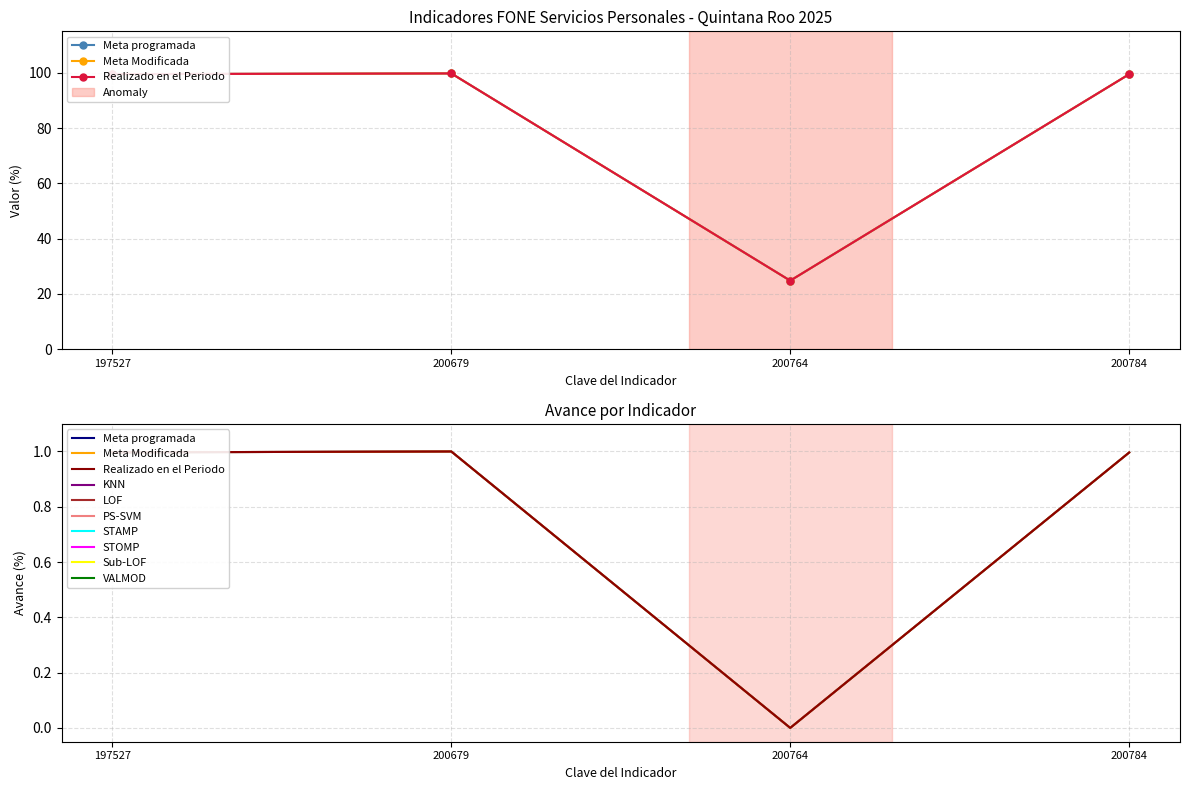

Does the chart have visible grid lines?

Yes